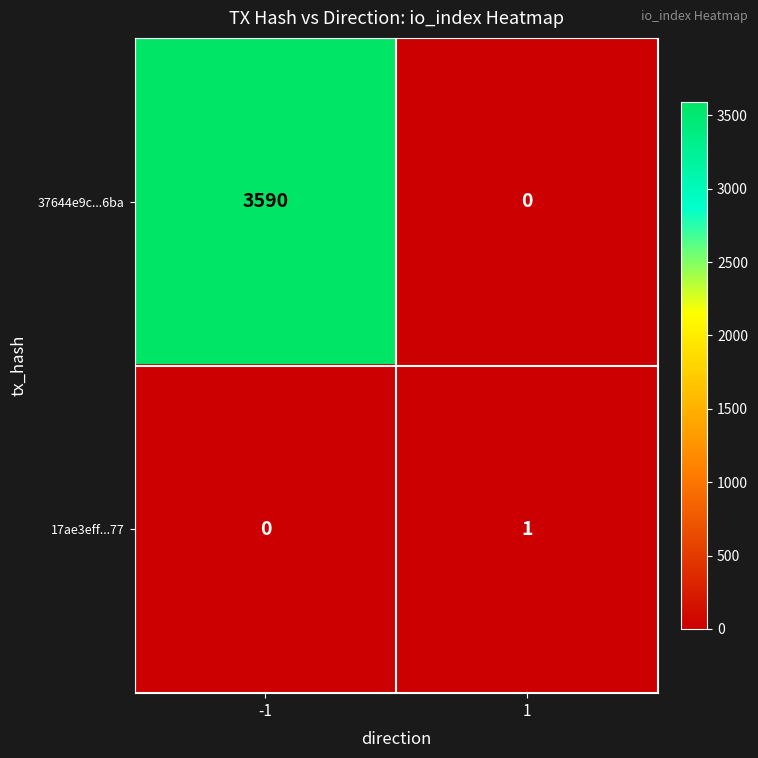

Which category has the highest value across all series?

-1